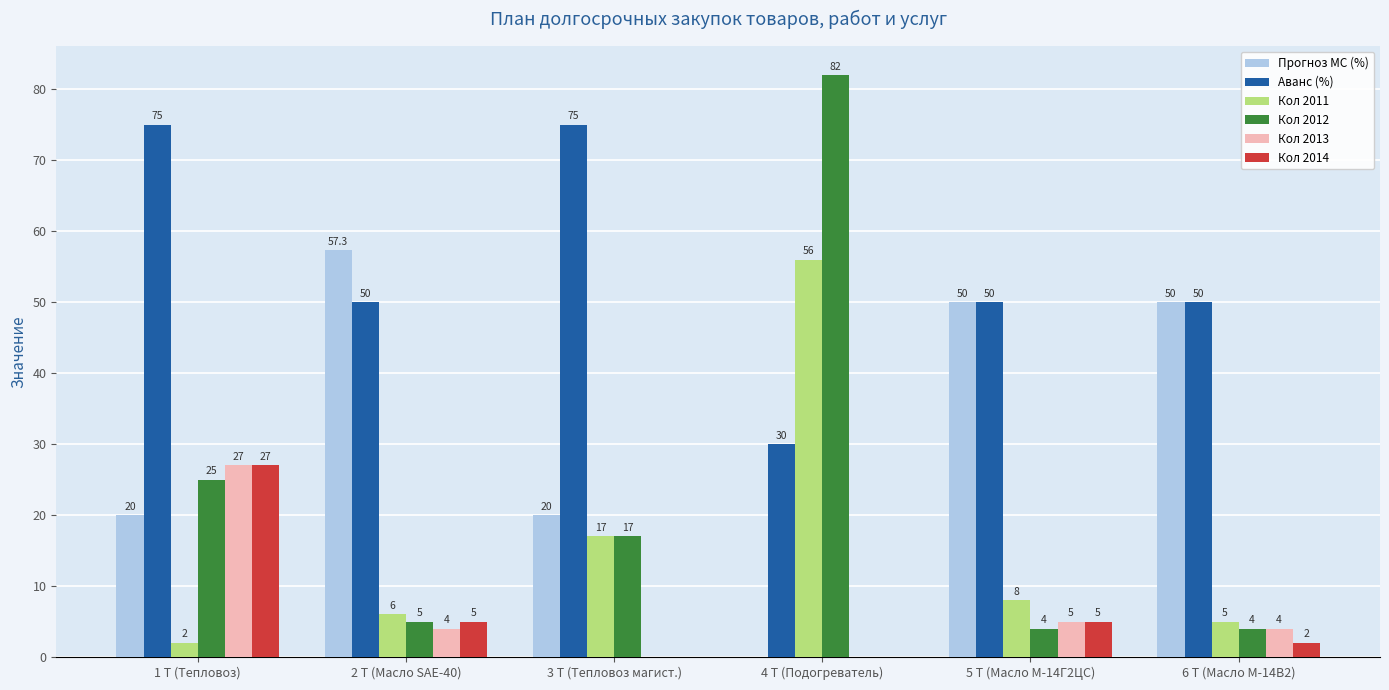

What is the sum of the Прогноз MC (%) values at 1 Т (Тепловоз) and 3 Т (Тепловоз магист.)?

40.0